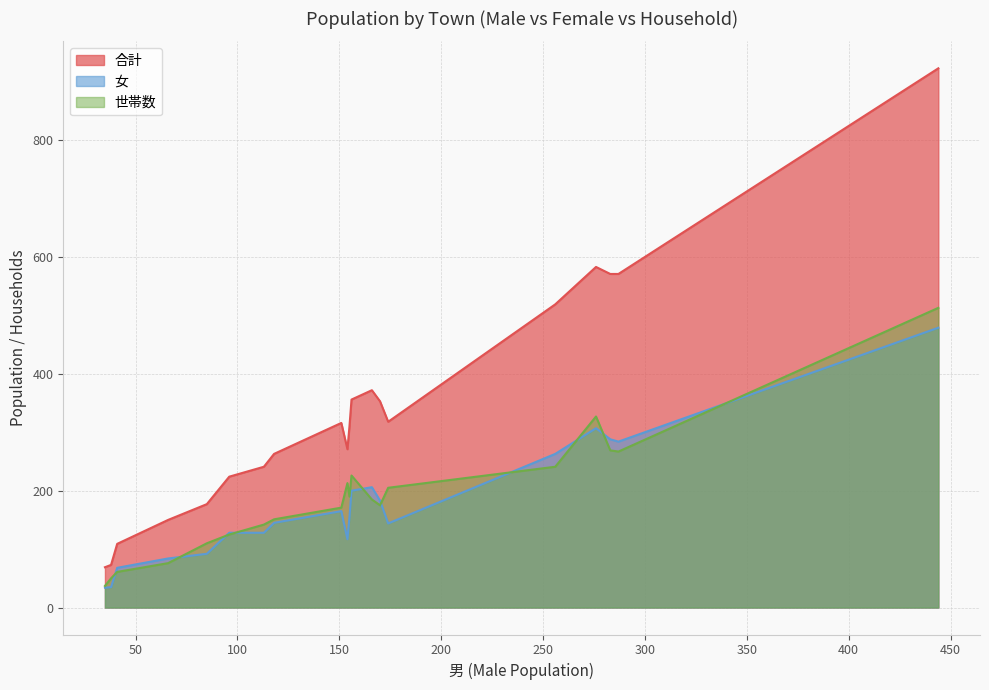

The value of 合計 at 東山町 is 316. True or false?

True